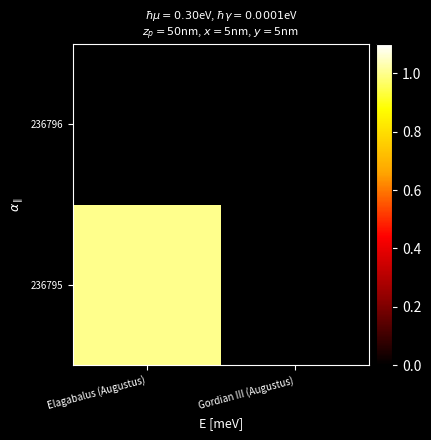

At which category does the chart reach its peak across all series?

Elagabalus (Augustus)